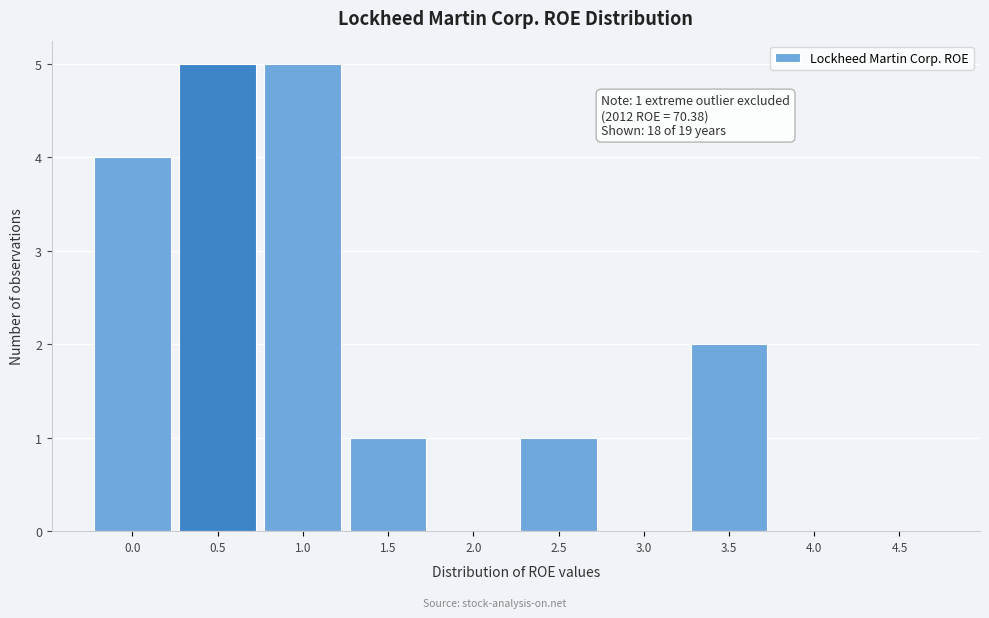

Reading right to left, transcribe all the data shown in this chart.

4.5=0	4.0=0	3.5=2	3.0=0	2.5=1	2.0=0	1.5=1	1.0=5	0.5=5	0.0=4